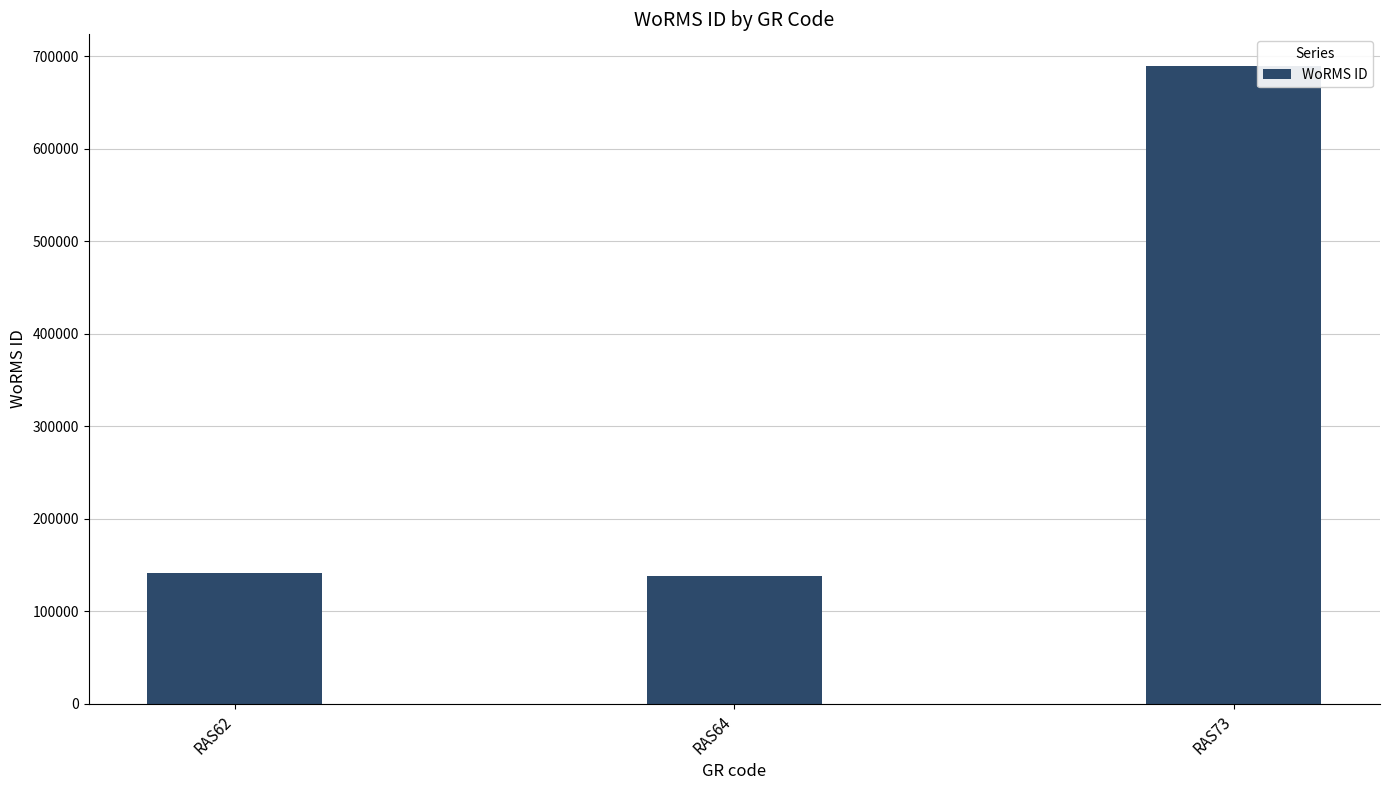

What is the maximum value shown in the chart?

689176